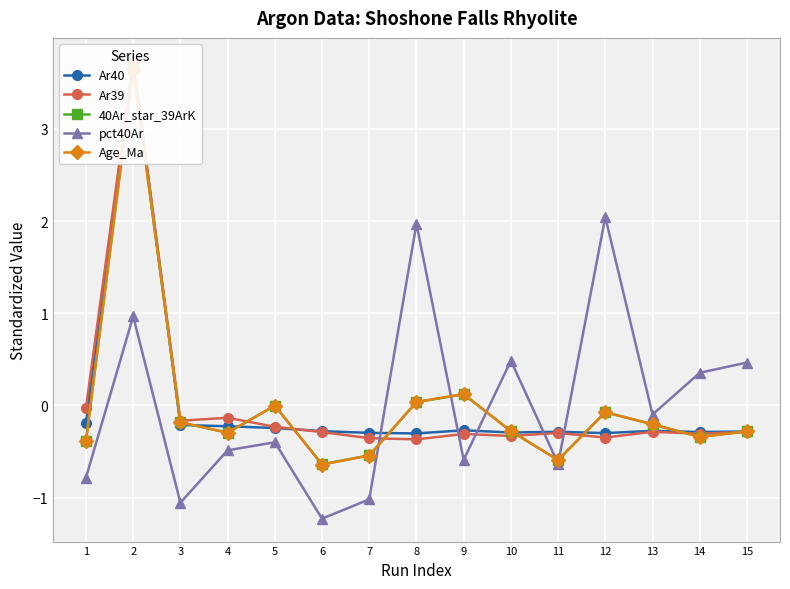

Which series ends up on top after the final intersection of pct40Ar and Ar40?

pct40Ar